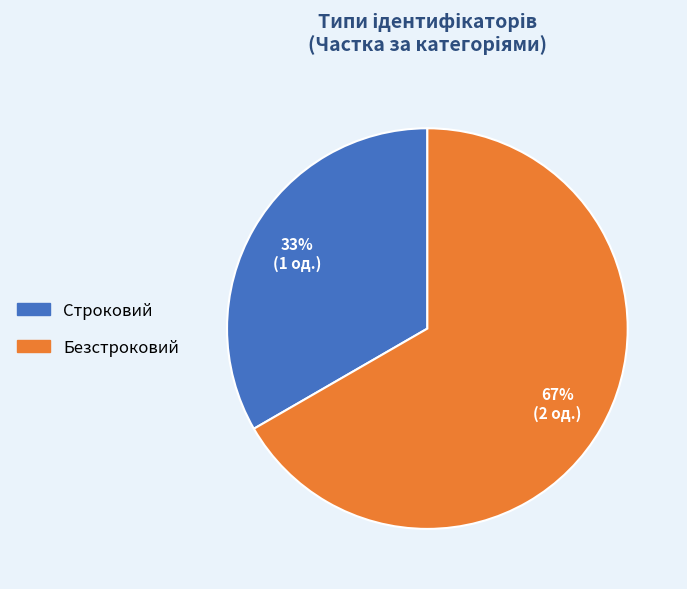

Is there any slice that represents more than half of the pie?

Yes